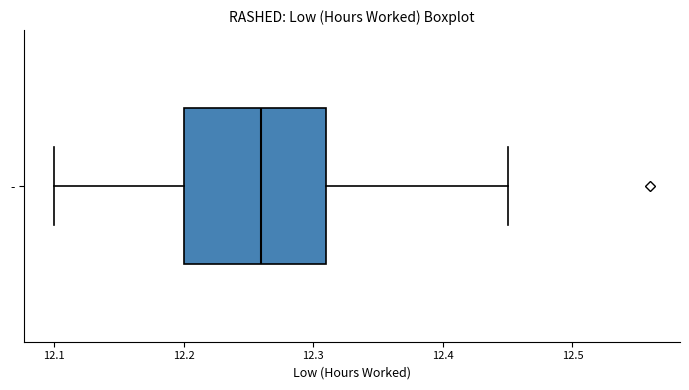

Read this box plot against the x-axis: the position of the median line, the range covered by the box, and the ends of both whiskers. The values are not printed on the chart, so give them approximately, as read against the axis.

median 12.26, box 12.20 to 12.31, whiskers 12.10 to 12.45